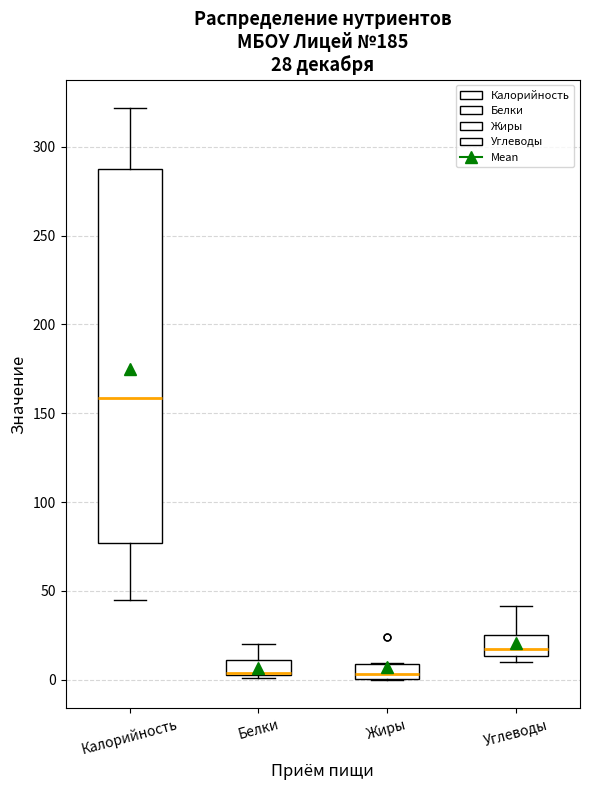

Comparing the boxes themselves (not the whiskers), which one is the tallest?

Калорийность